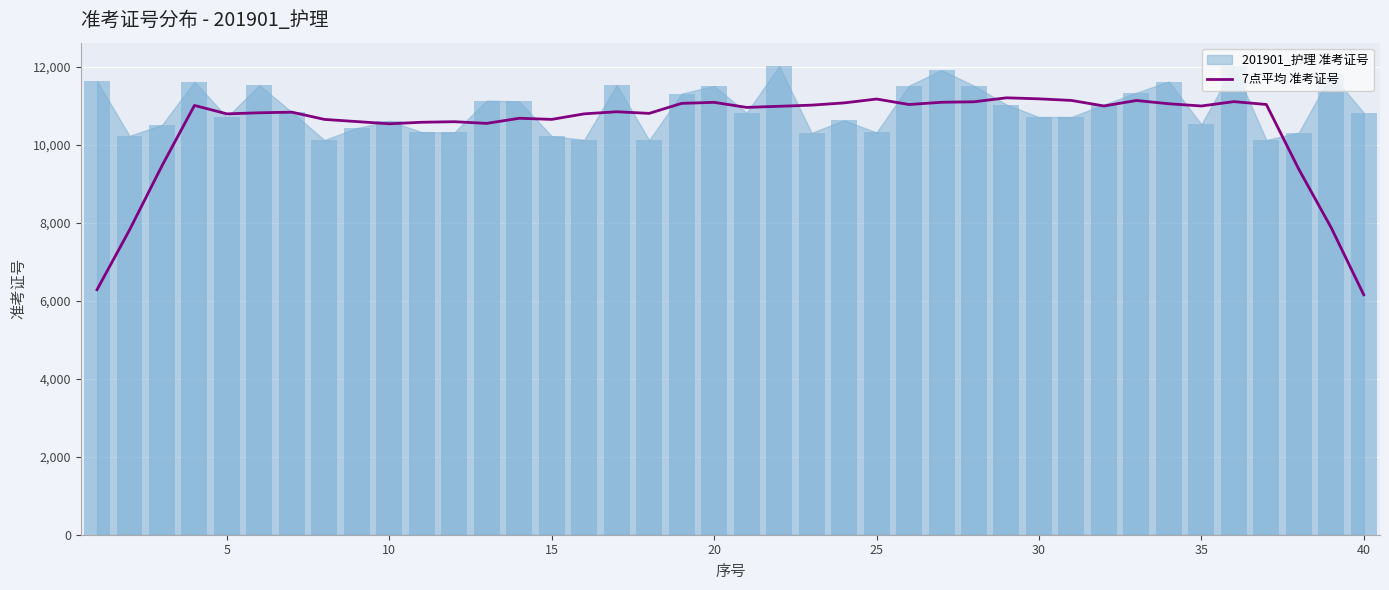

Reading left to right, list all the values displayed in this chart.

6281.0	7810.0	9456.1	11003.0	10786.9	10814.9	10829.9	10644.9	10588.7	10532.3	10571.7	10585.7	10543.0	10674.3	10645.1	10787.1	10840.9	10799.3	11056.0	11081.7	10952.4	10980.7	11010.1	11067.7	11167.0	11026.1	11083.9	11096.3	11198.0	11172.1	11130.6	10989.1	11129.6	11045.7	10988.3	11100.4	11027.1	9367.7	7865.1	6149.7